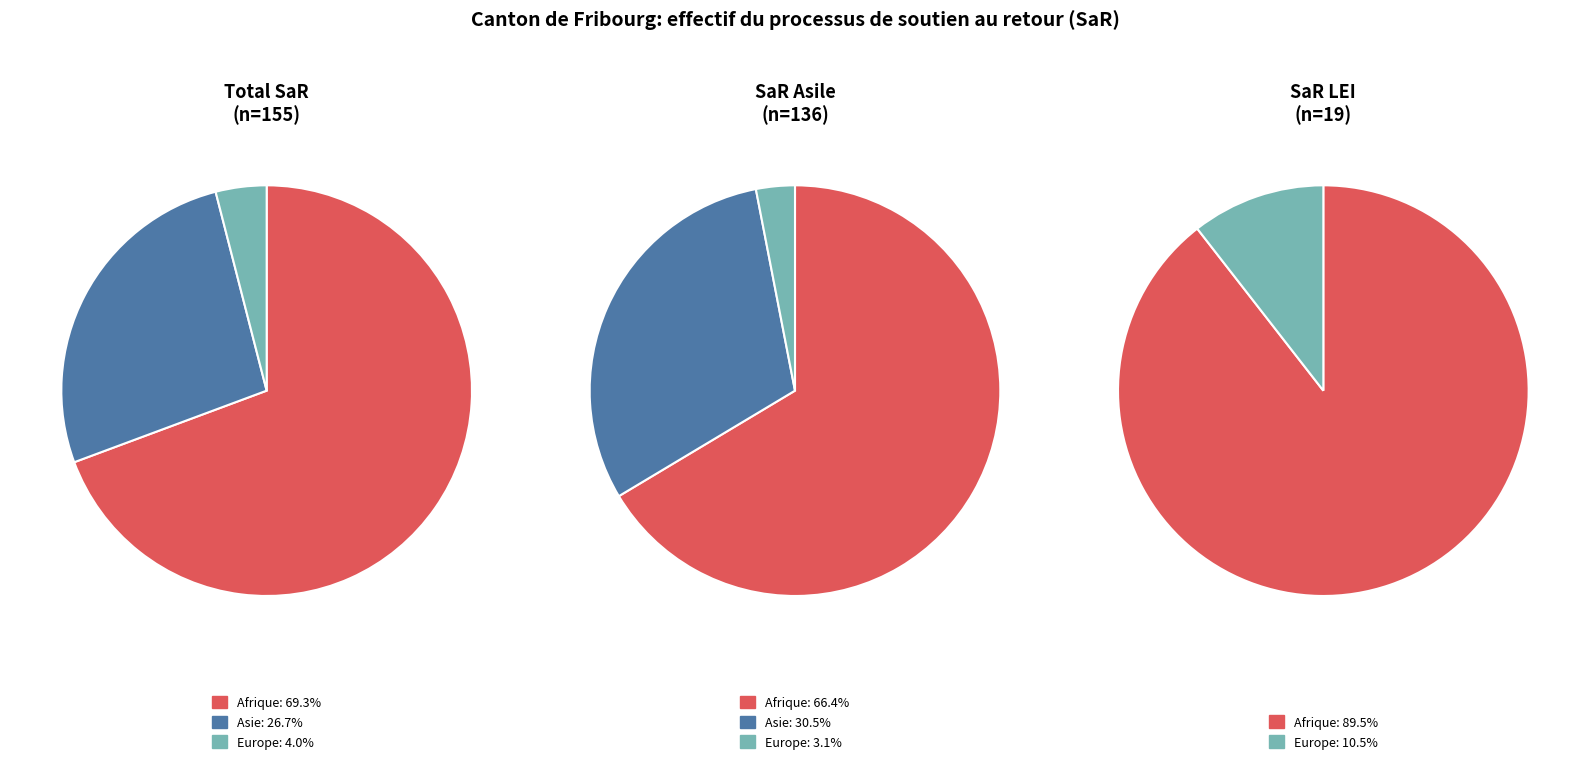

What percentage is the Europe slice, to the nearest percent?

4%